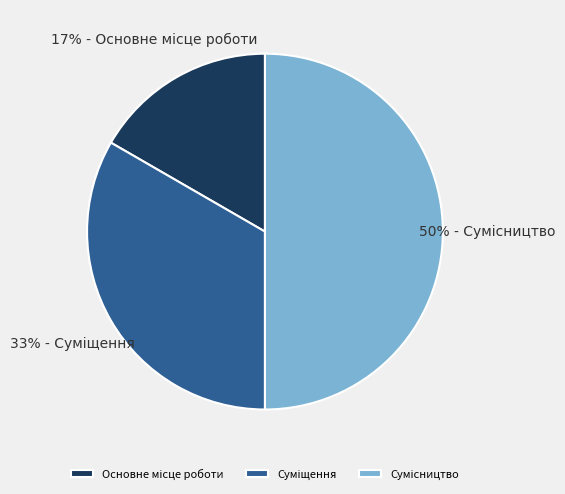

To the nearest percent, what is the difference between the largest and smallest slice percentages?

33%